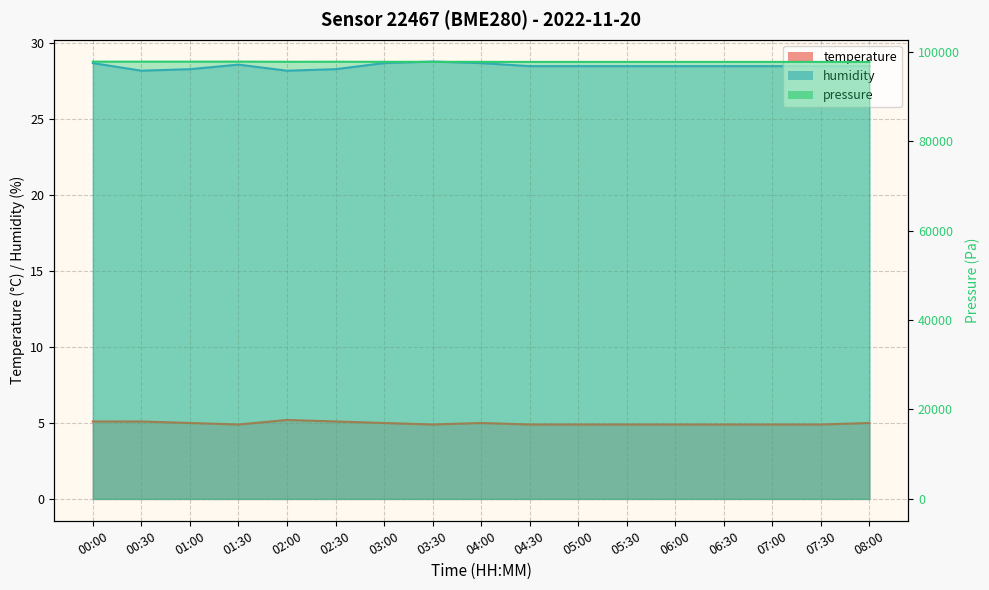

True or false: pressure and temperature cross at least once.

False